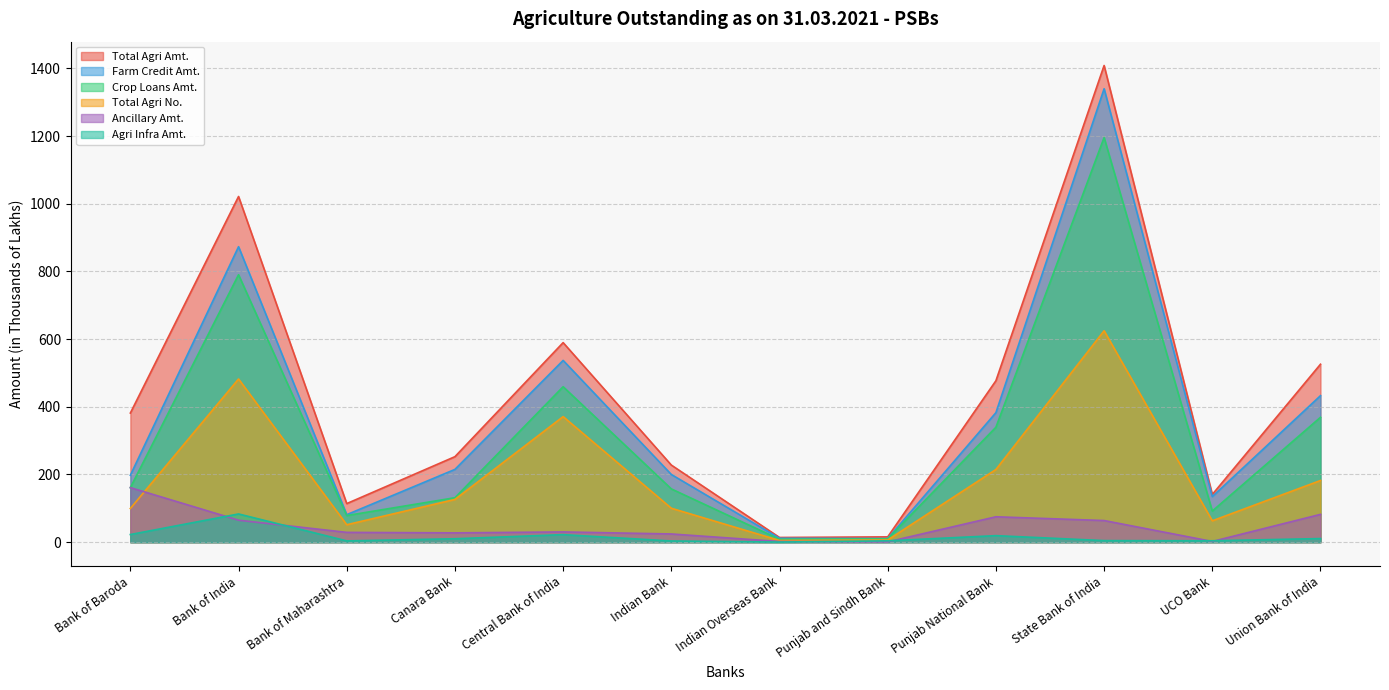

Between Central Bank of India and Bank of Maharashtra, which is larger?

Central Bank of India